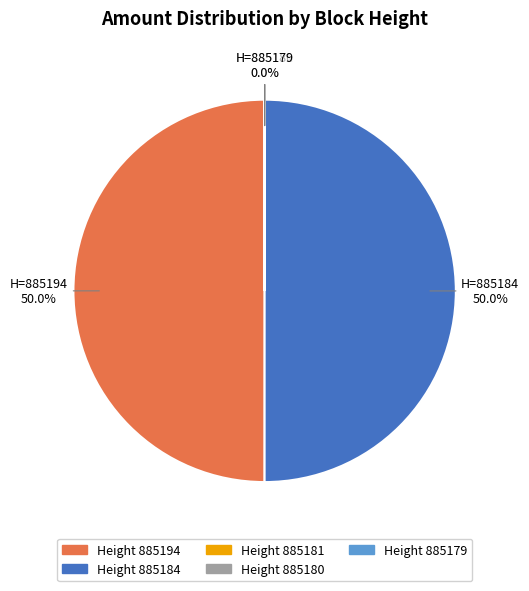

Rank the categories by value from lowest to highest.

885180, 885181, 885179, 885184, 885194